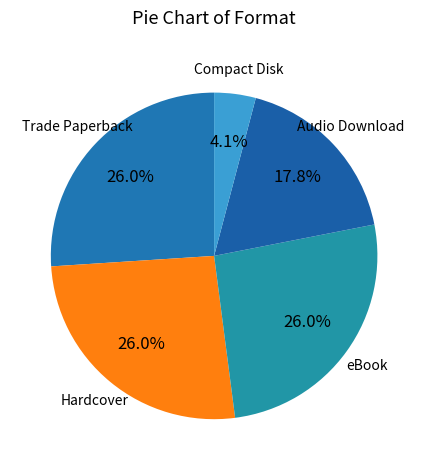

Is it true that eBook is 26% of the pie?

True